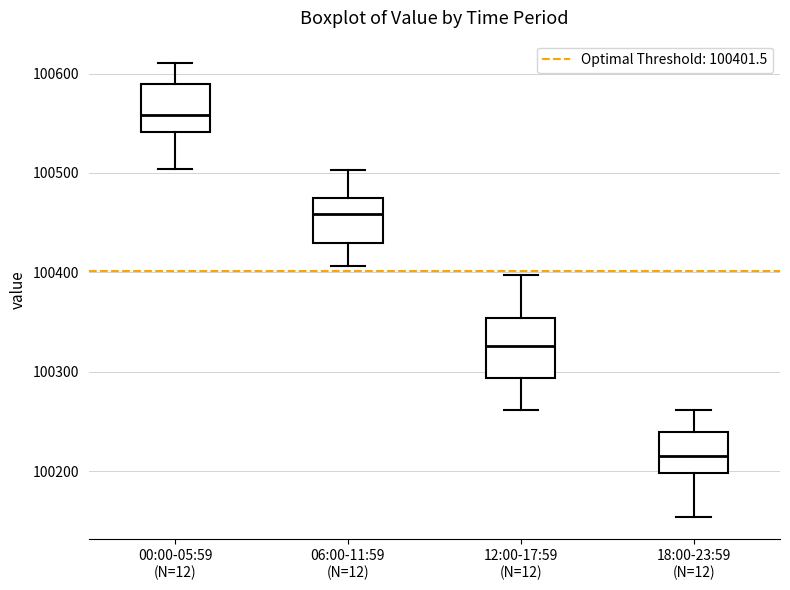

Where does the lower whisker of the box for 12:00-17:59 (N=12) end on the y-axis? The values are not printed on the chart, so give them approximately, as read against the axis.

100260